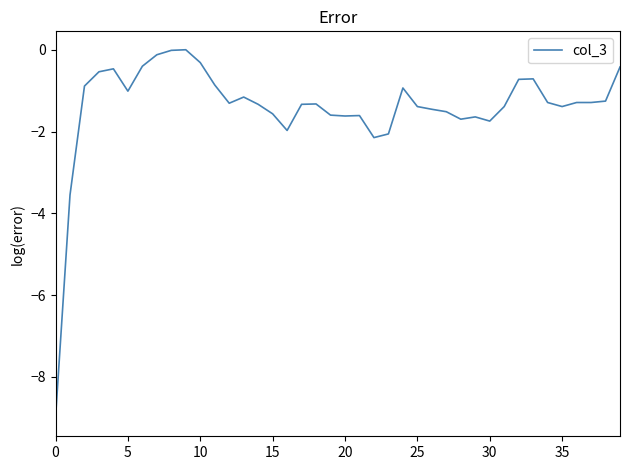

What is the smallest value displayed?

-9.0